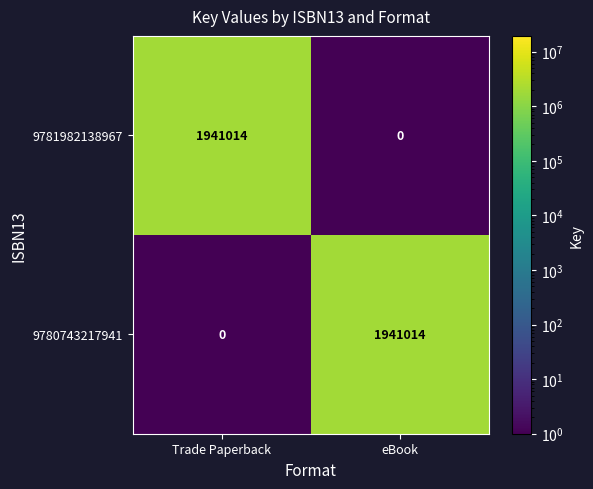

True or false: 9781982138967 has a value of 3055684 at Trade Paperback.

False